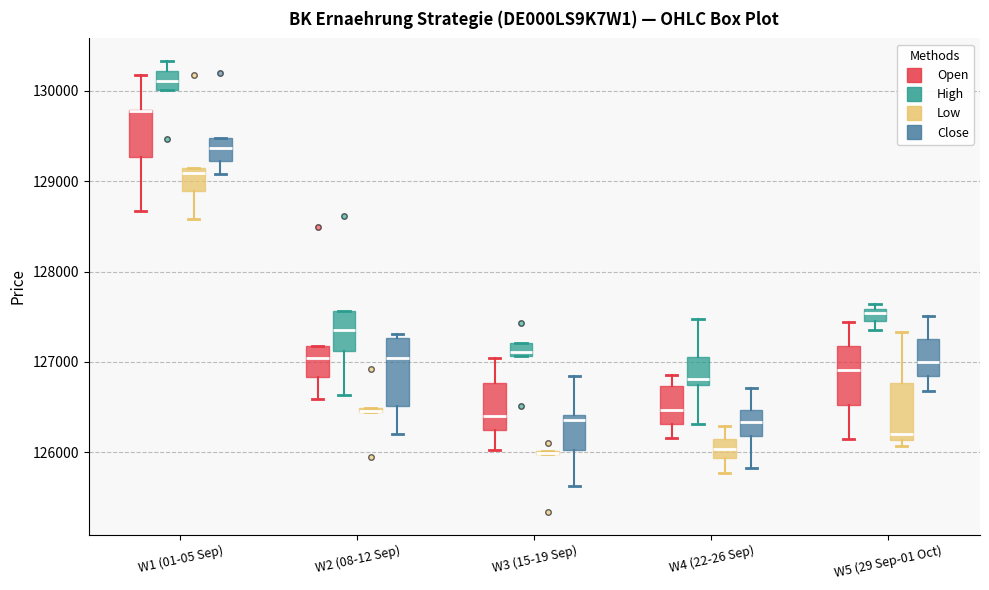

Where is the lower edge of the box for W1 (01-05 Sep) (Close) on the y-axis? The values are not printed on the chart, so give them approximately, as read against the axis.

129200